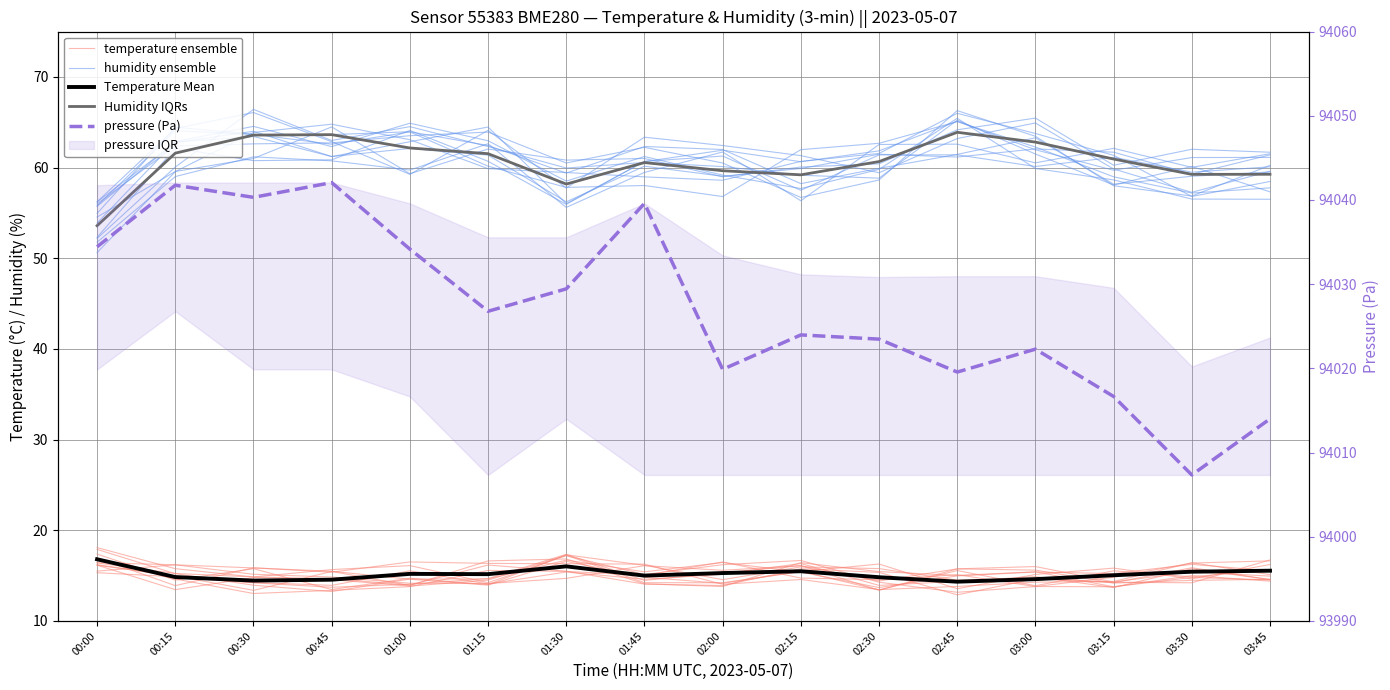

Which series has the largest range (max minus min)?

pressure (Pa)